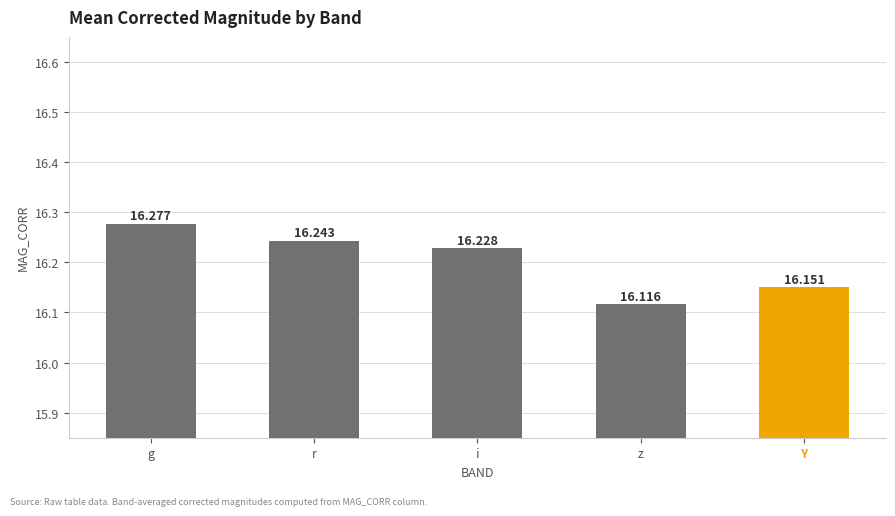

Which category has the lowest value across all series?

z